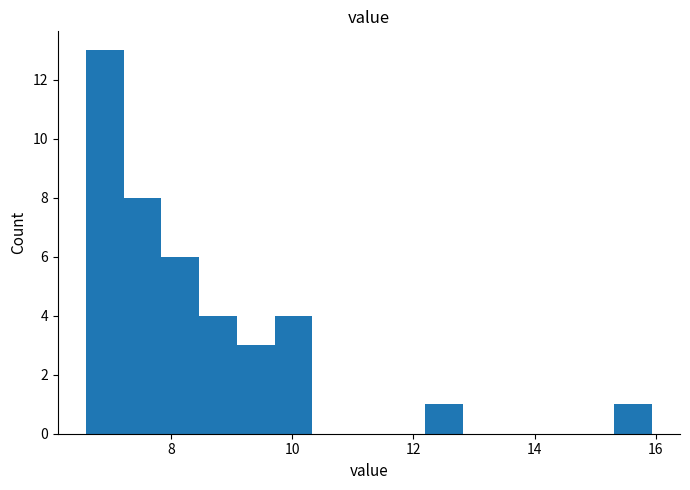

Around what value on the x-axis is the tallest bar? Give the approximate position of its centre, as read against the axis.

7.0